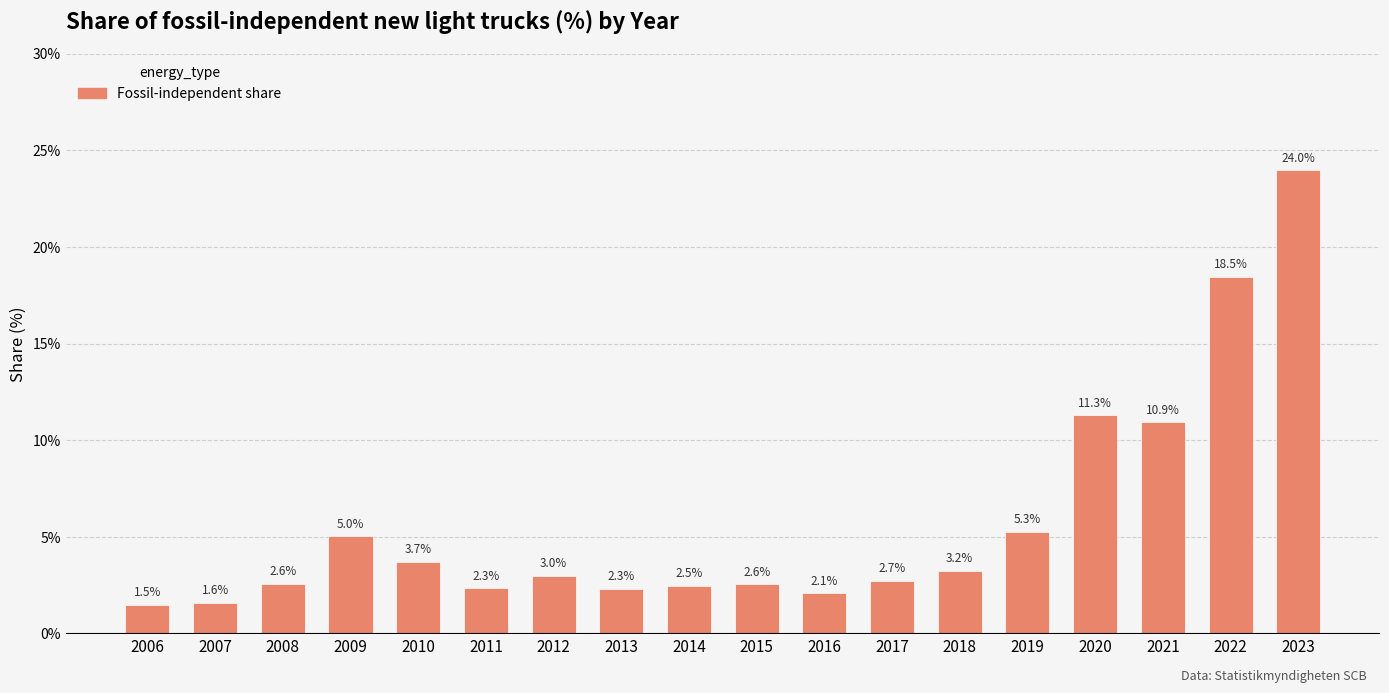

What is the difference between the second highest and second lowest values?

16.9